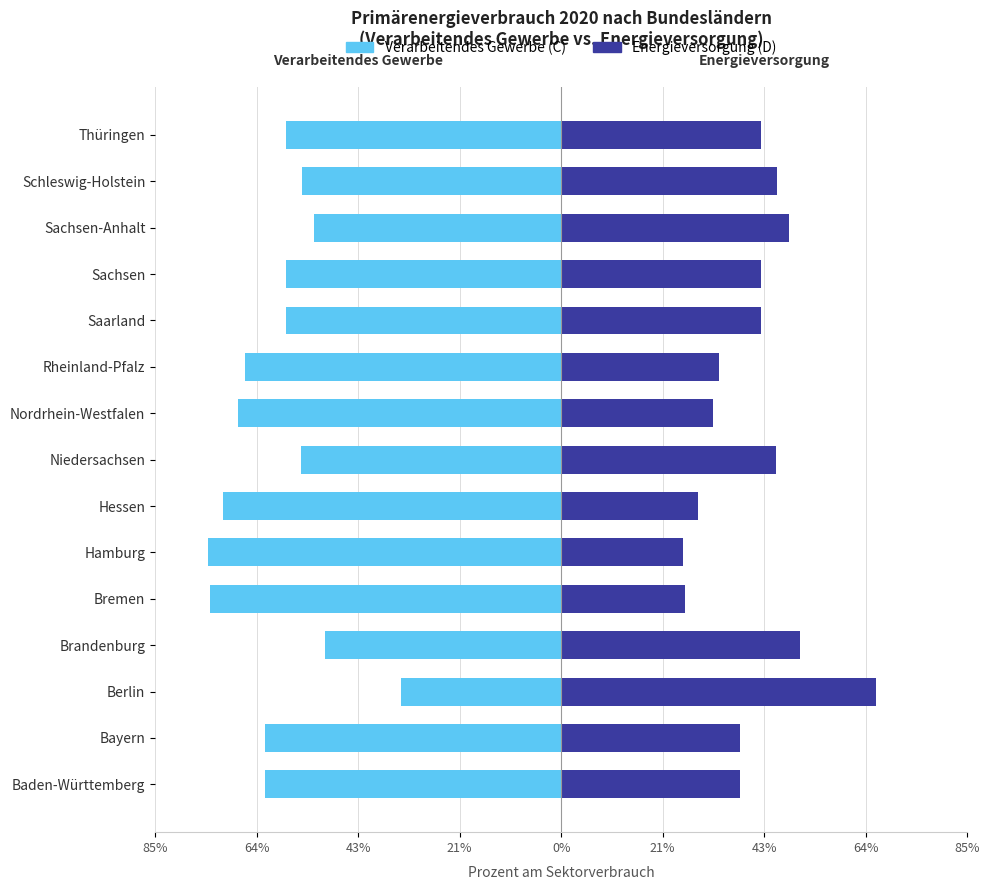

What is the sum of all Verarbeitendes Gewerbe (C) values?

-897.6